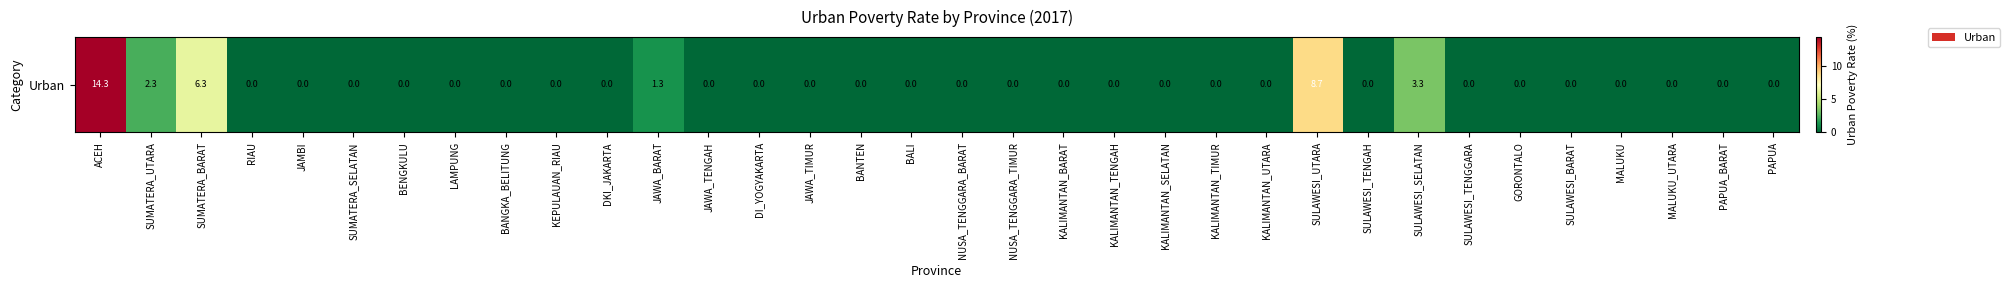

Between KALIMANTAN_SELATAN and SUMATERA_UTARA, which is larger?

SUMATERA_UTARA